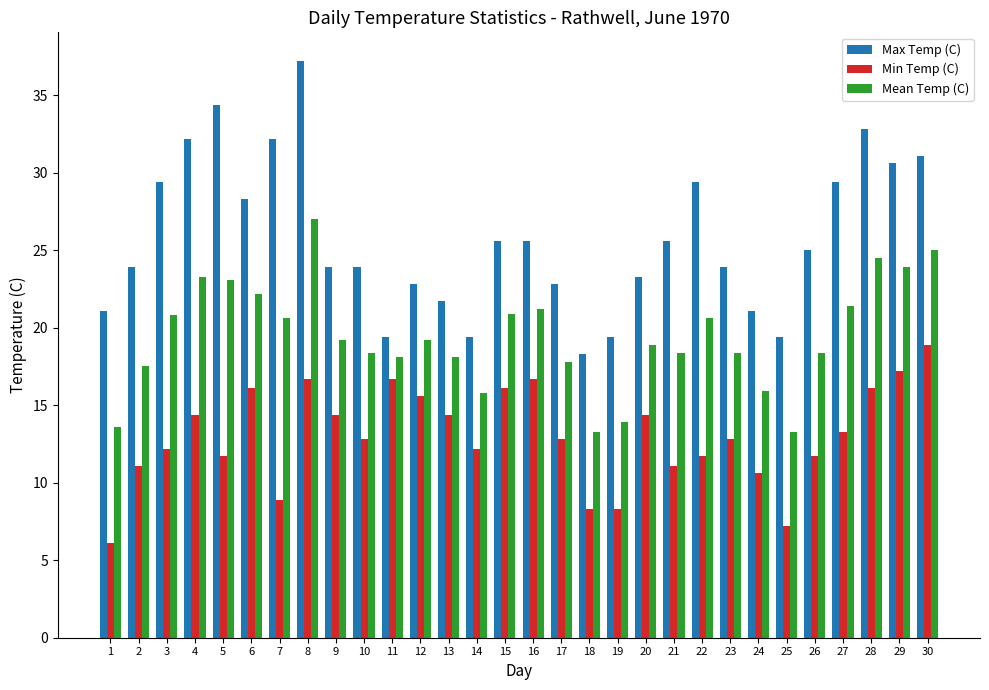

Rank the series by their average value, from lowest to highest.

Min Temp (C), Mean Temp (C), Max Temp (C)